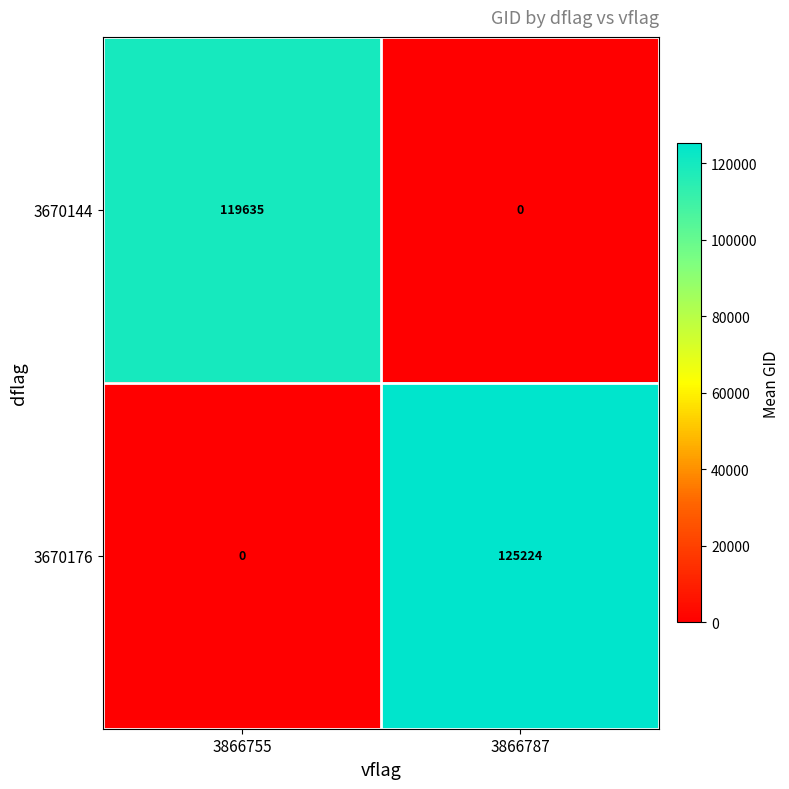

What is the total value across all series at 3866755?

119635